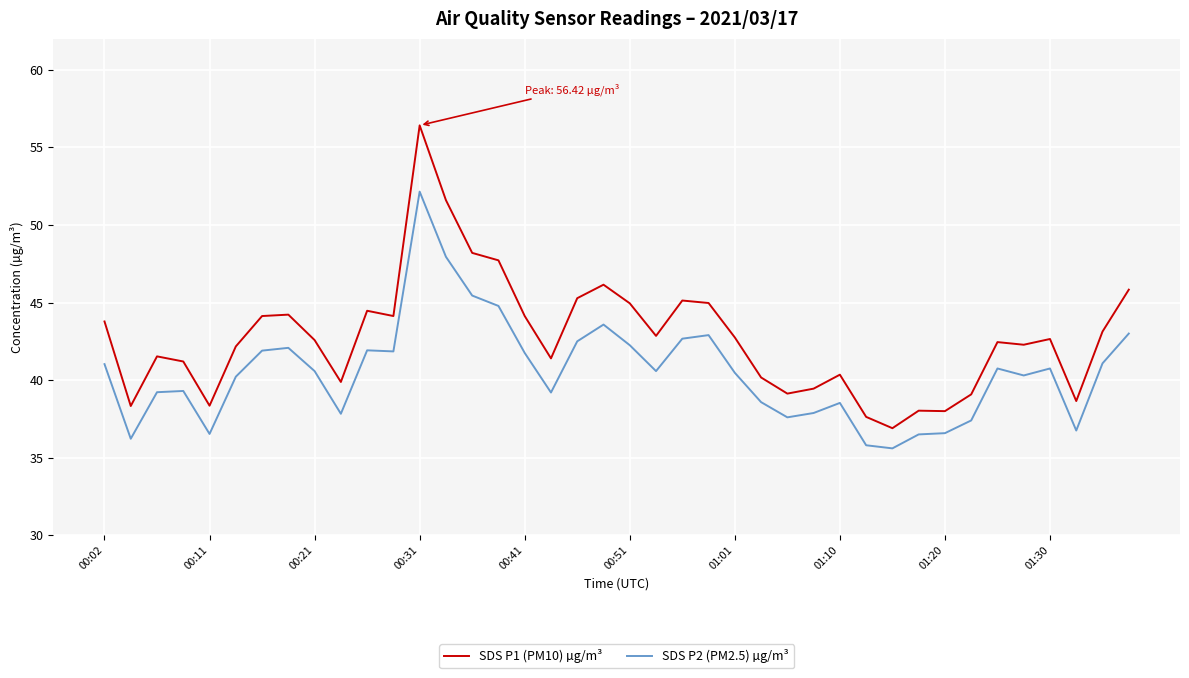

What is the smallest value displayed?

35.6